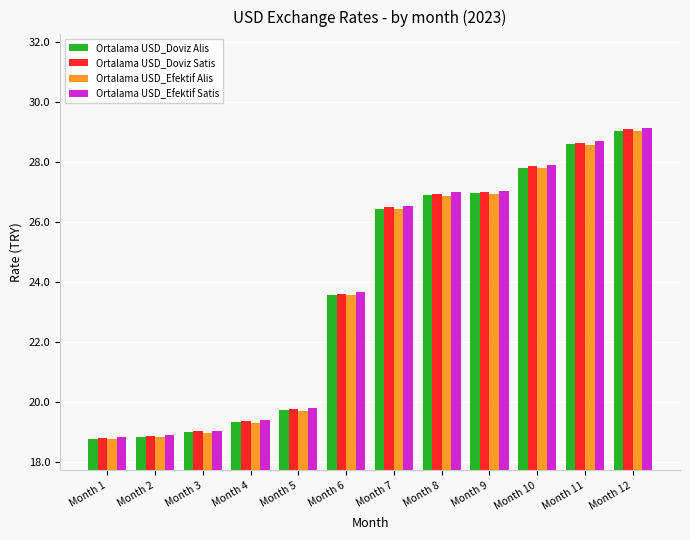

At which category does the chart reach its peak across all series?

Month 12